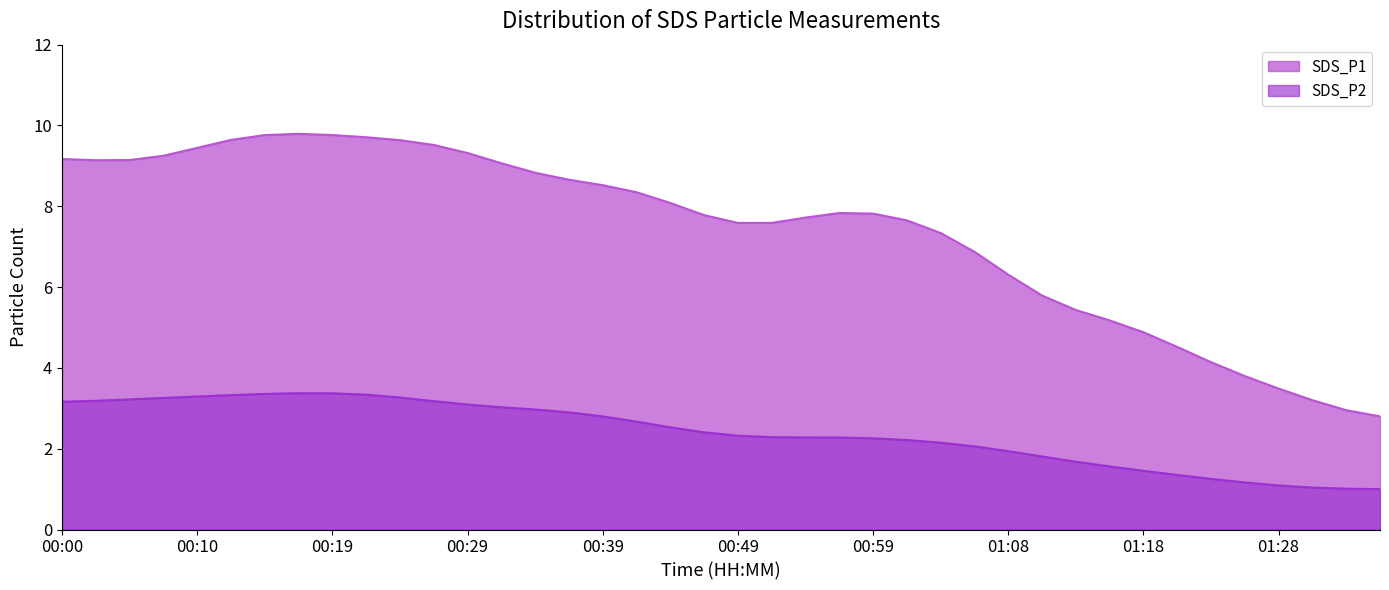

What is the total value across all series at 01:28?

4.6